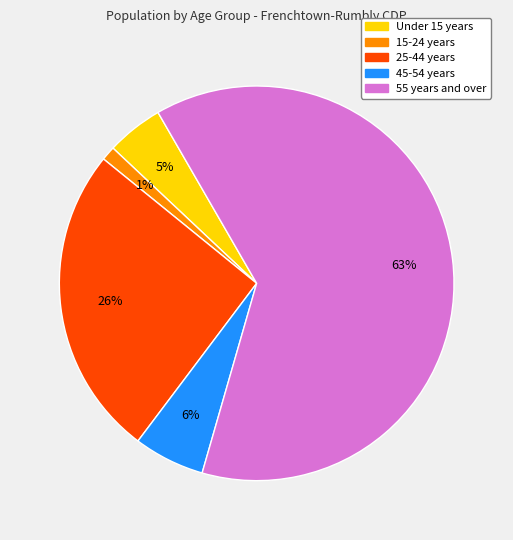

What is the smallest slice in the pie chart?

15-24 years